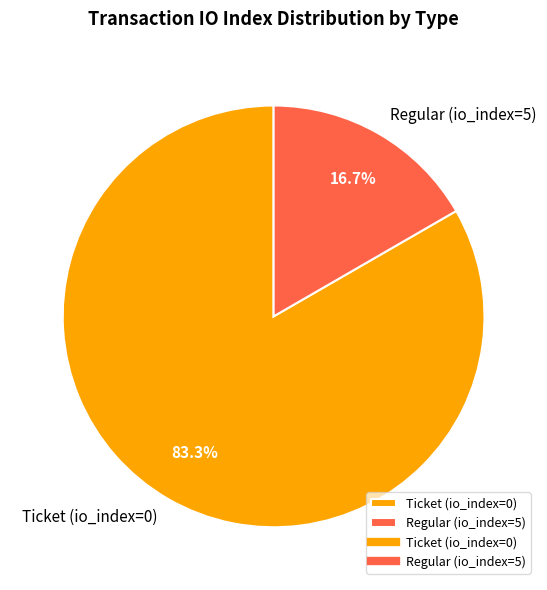

How many slices are in this pie chart?

2